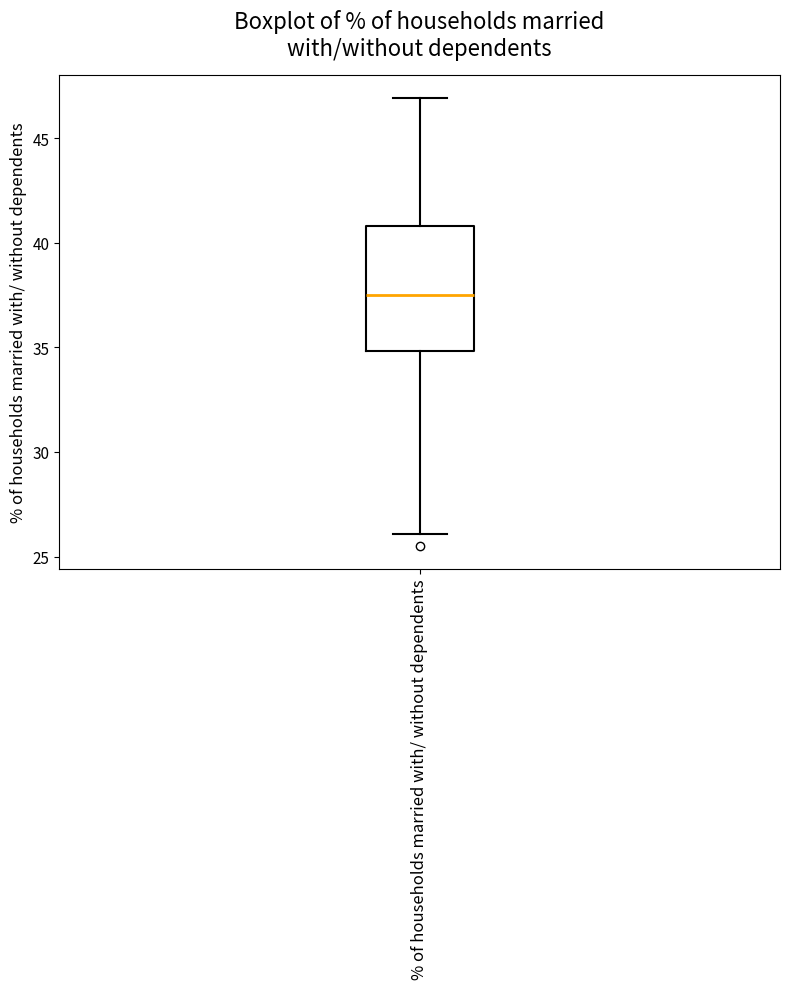

Read this box plot against the y-axis: the position of the median line, the range covered by the box, and the ends of both whiskers. The values are not printed on the chart, so give them approximately, as read against the axis.

median 37.5, box 35.0 to 41.0, whiskers 26.0 to 47.0